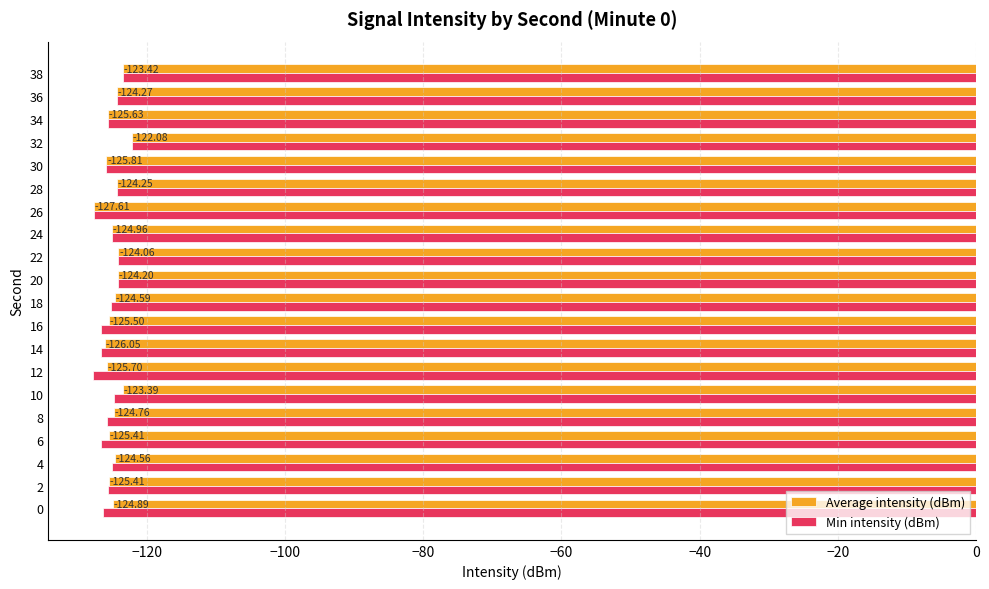

Rank the series by their average value, from highest to lowest.

Average intensity (dBm), Min intensity (dBm)